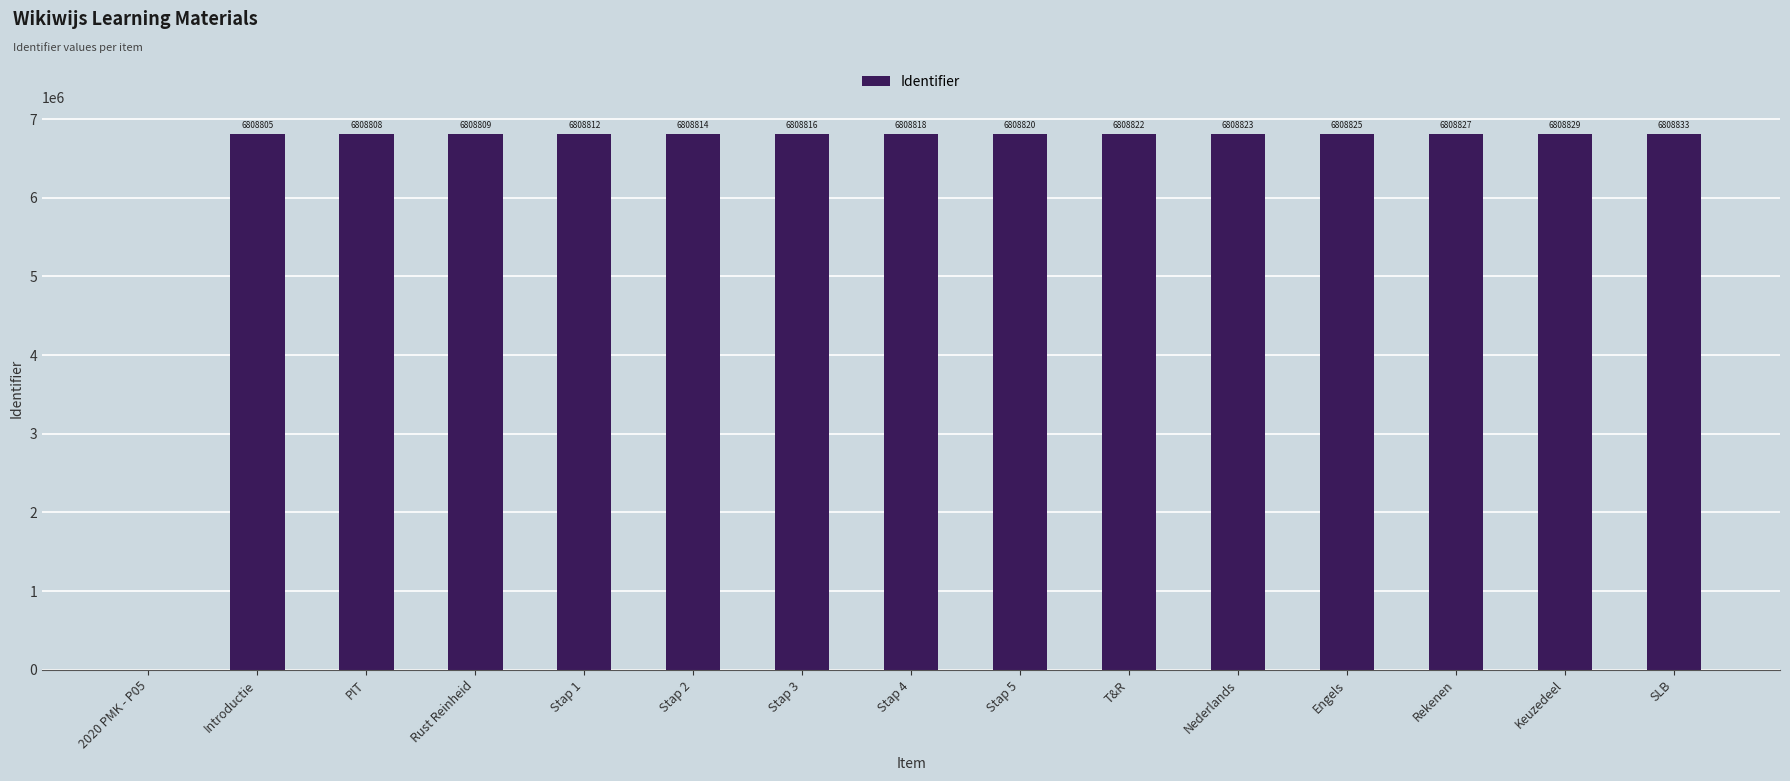

Which category has the highest value across all series?

SLB